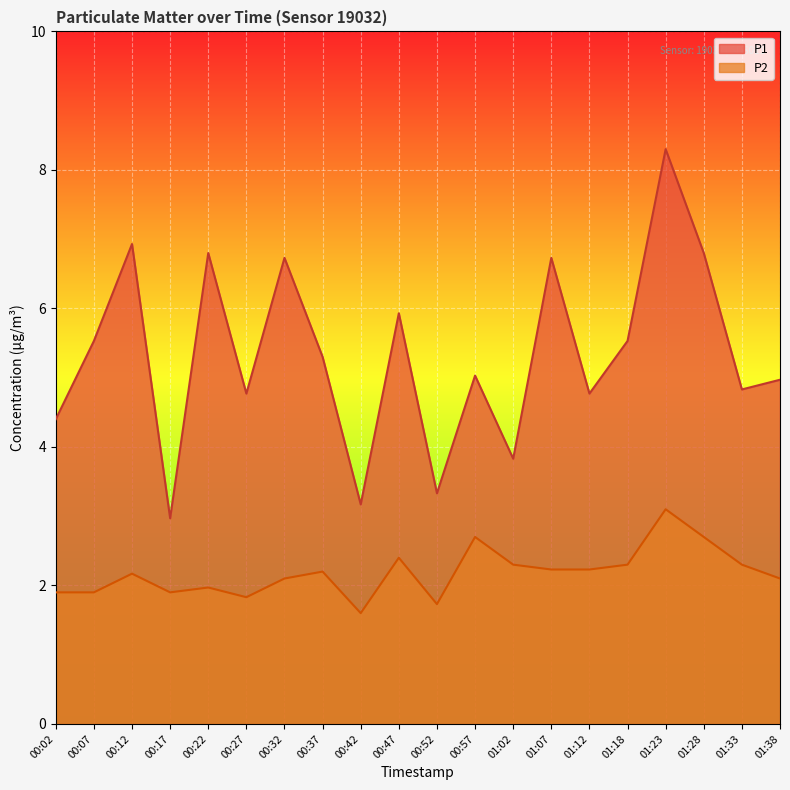

At which category does the chart reach its peak across all series?

01:23